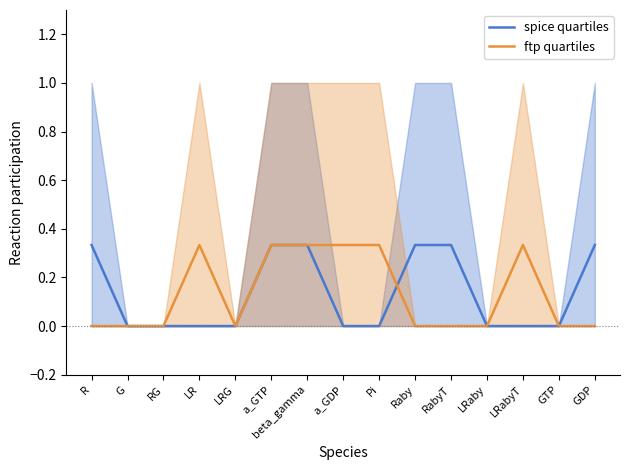

True or false: spice quartiles has a value of -0.2 at LRG.

False